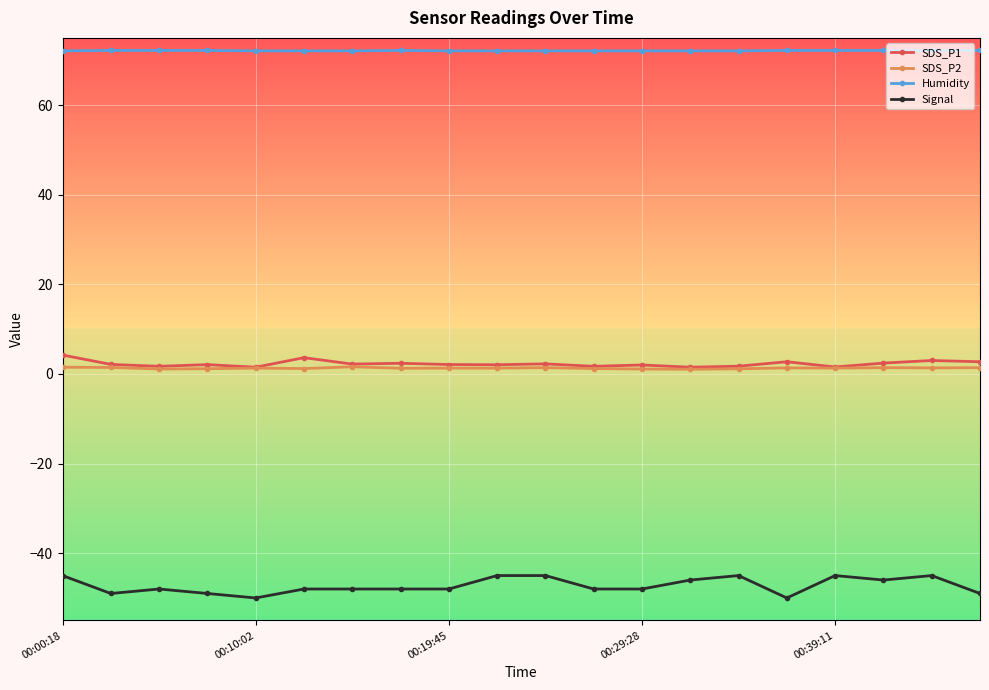

Which series has the largest total across all categories?

Humidity